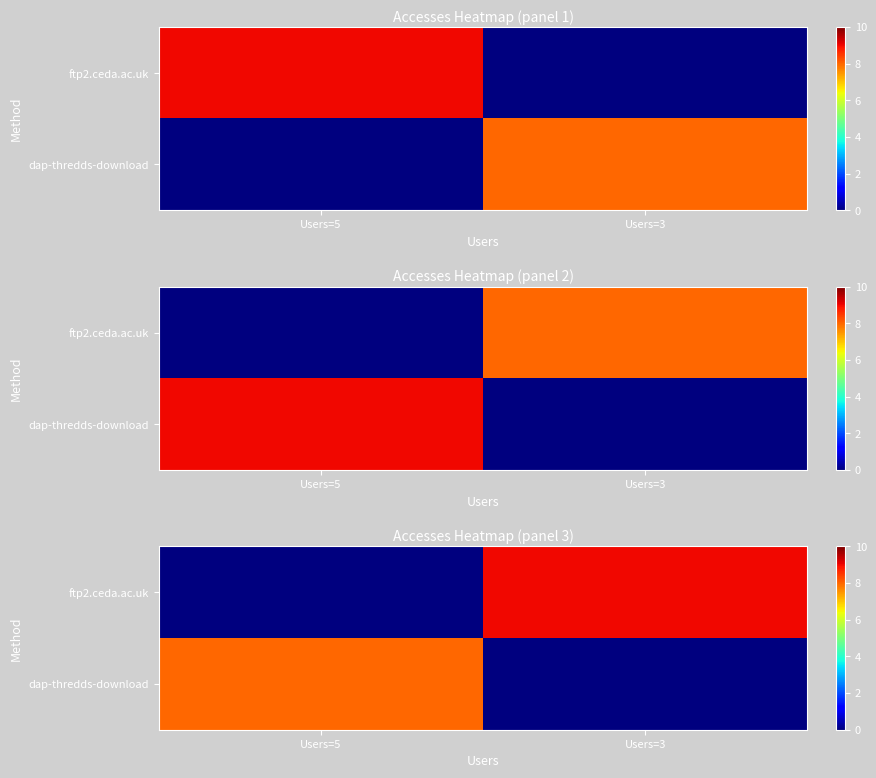

What is the total value across all series at Users=3?

9